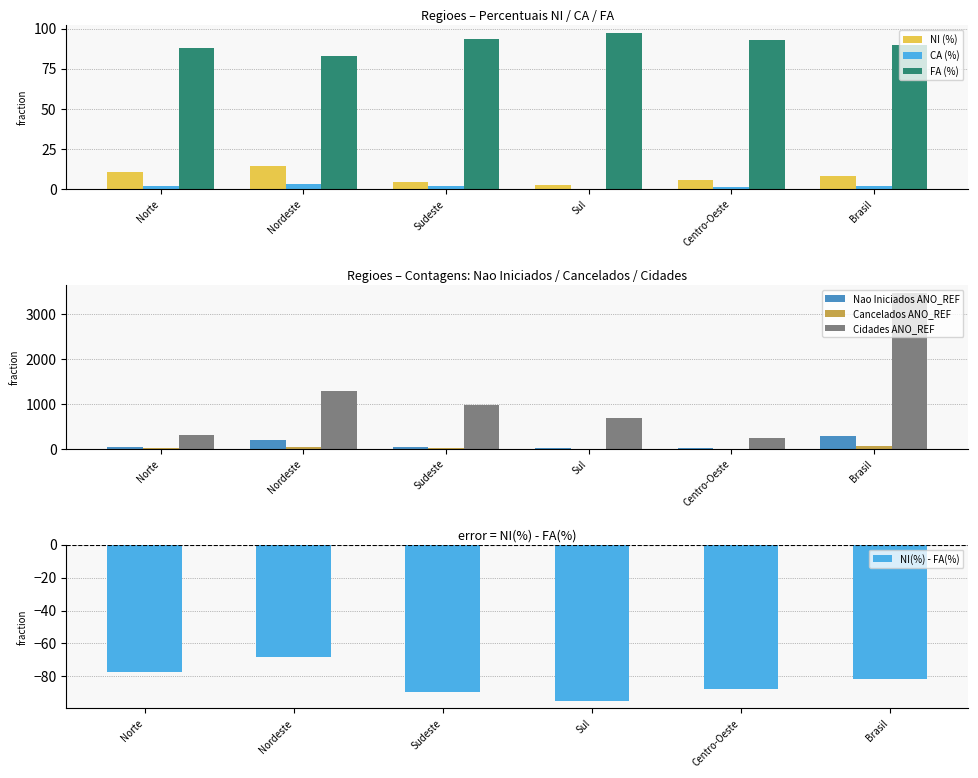

What is the greatest value displayed?

3469.0